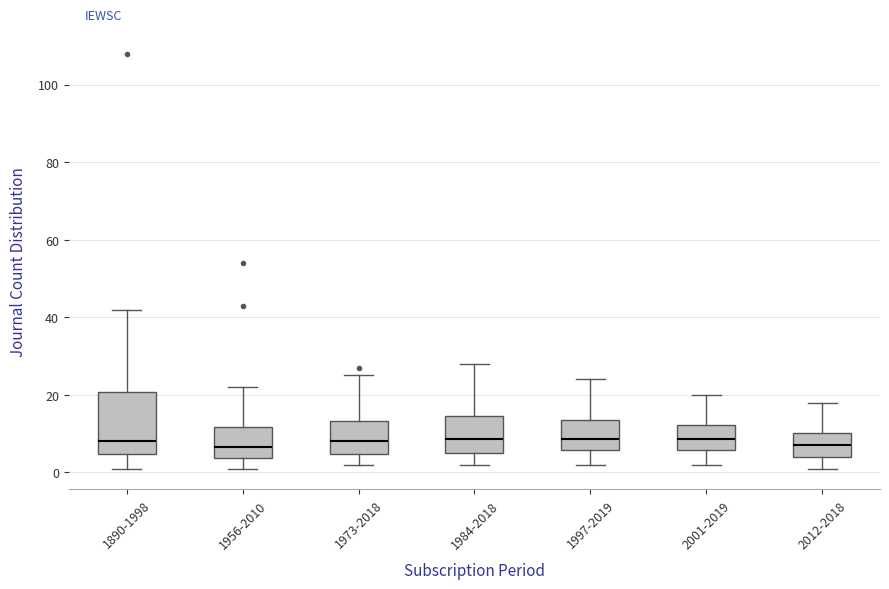

Reading left to right, read every box against the y-axis: the position of its median line, the range the box covers, and the ends of its whiskers. The values are not printed on the chart, so give them approximately, as read against the axis.

1890-1998: median 8, box 4 to 20, whiskers 2 to 42
1956-2010: median 6, box 4 to 12, whiskers 2 to 22
1973-2018: median 8, box 4 to 14, whiskers 2 to 26
1984-2018: median 8, box 6 to 14, whiskers 2 to 28
1997-2019: median 8, box 6 to 14, whiskers 2 to 24
2001-2019: median 8, box 6 to 12, whiskers 2 to 20
2012-2018: median 8, box 4 to 10, whiskers 2 to 18